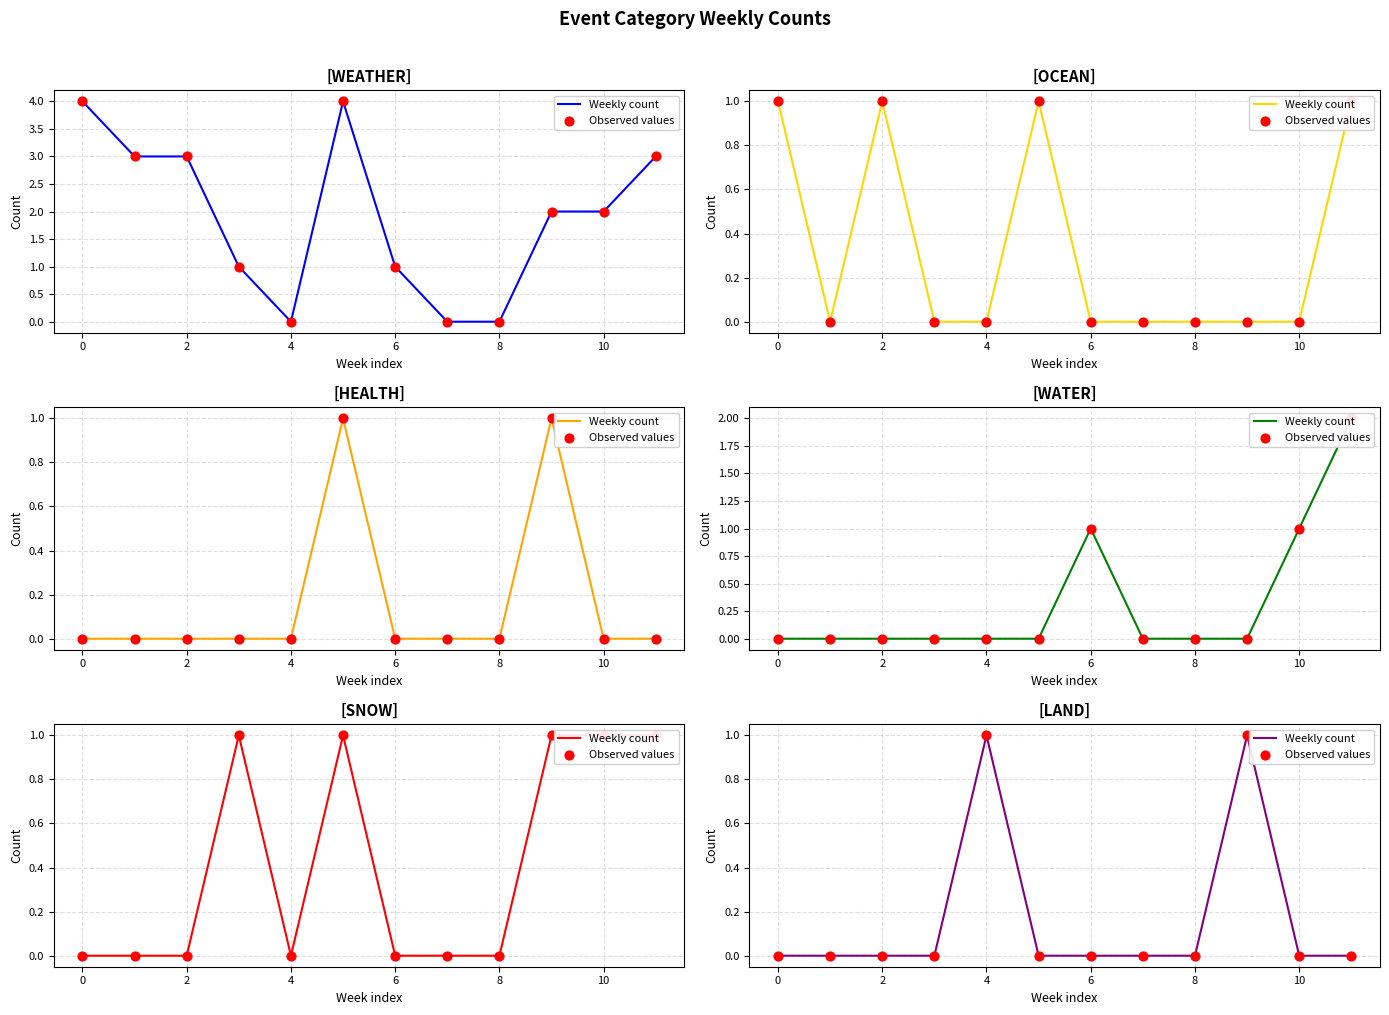

What are all the series names shown in the legend?

Weekly count, Observed values